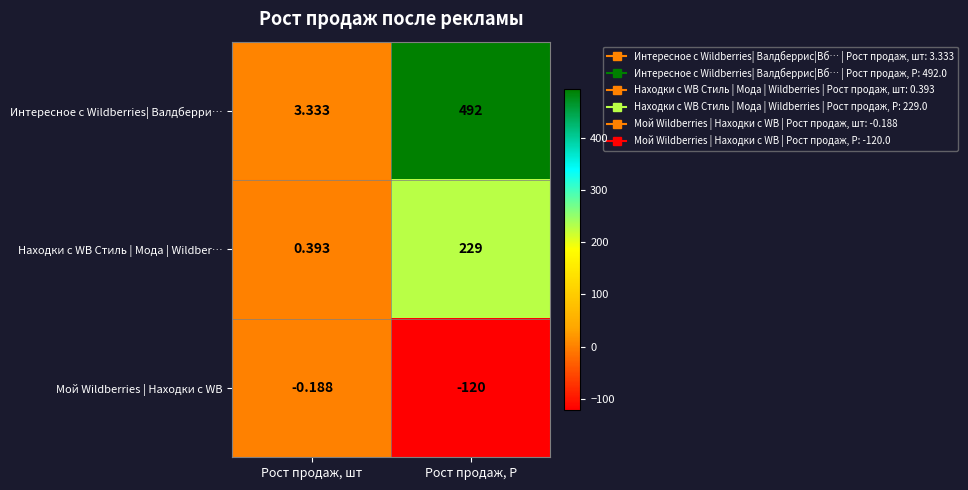

Which series has the largest total across all categories?

Интересное с Wildberries| Валдберри…